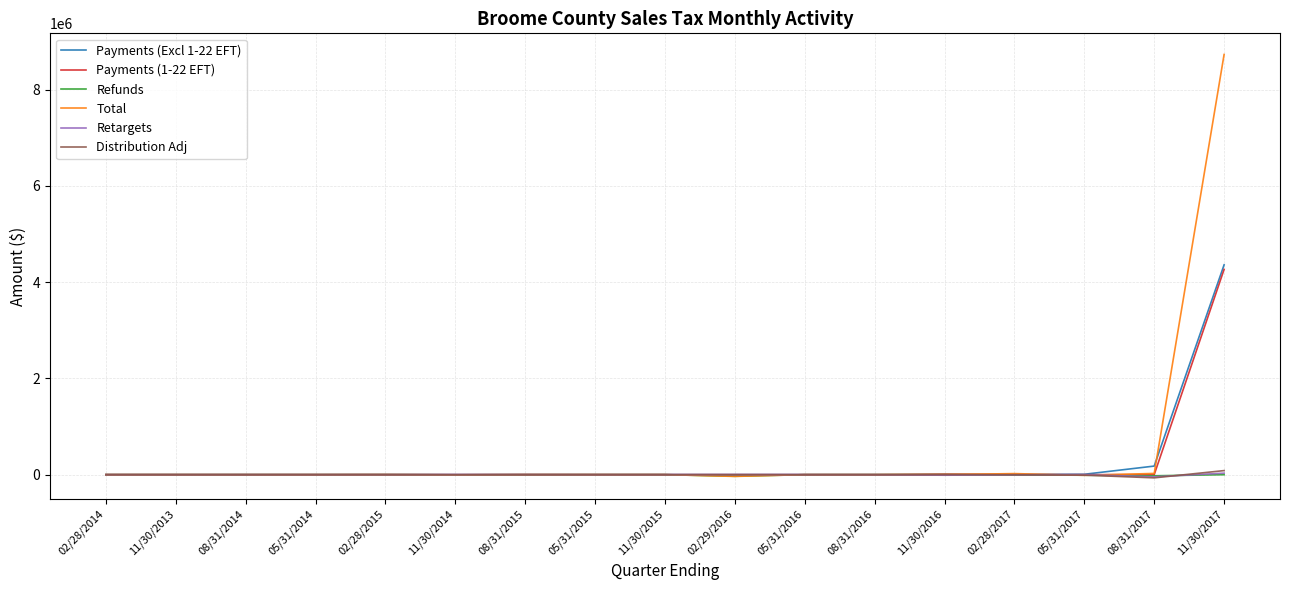

What is the highest value of the Payments (Excl 1-22 EFT) series?

4358440.6